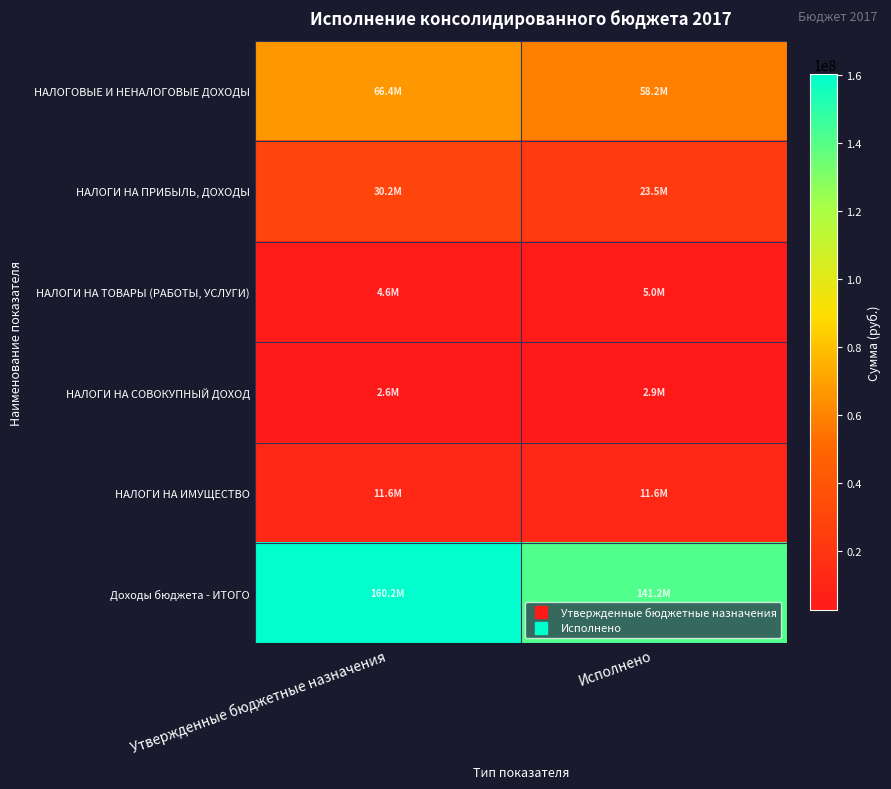

Reading left to right, list all the values displayed in this chart.

НАЛОГОВЫЕ И НЕНАЛОГОВЫЕ ДОХОДЫ: Утвержденные бюджетные назначения=66437160.0	Исполнено=58210574.7
НАЛОГИ НА ПРИБЫЛЬ, ДОХОДЫ: Утвержденные бюджетные назначения=30201000.0	Исполнено=23501804.1
НАЛОГИ НА ТОВАРЫ (РАБОТЫ, УСЛУГИ): Утвержденные бюджетные назначения=4555000.0	Исполнено=4975537.4
НАЛОГИ НА СОВОКУПНЫЙ ДОХОД: Утвержденные бюджетные назначения=2649990.0	Исполнено=2895561.8
НАЛОГИ НА ИМУЩЕСТВО: Утвержденные бюджетные назначения=11641630.0	Исполнено=11626098.6
Доходы бюджета - ИТОГО: Утвержденные бюджетные назначения=160215285.2	Исполнено=141240033.8